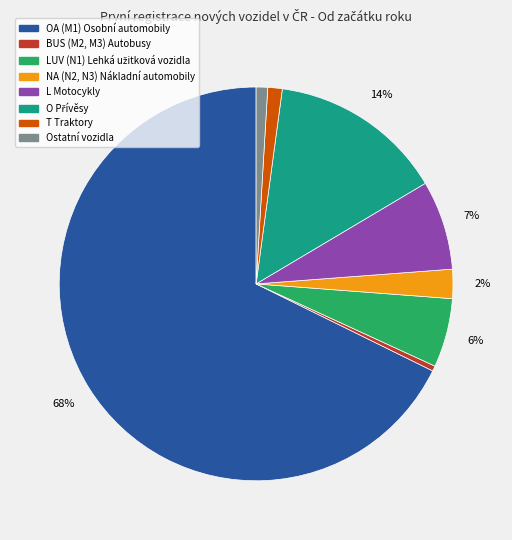

How many segments does this pie chart have?

8